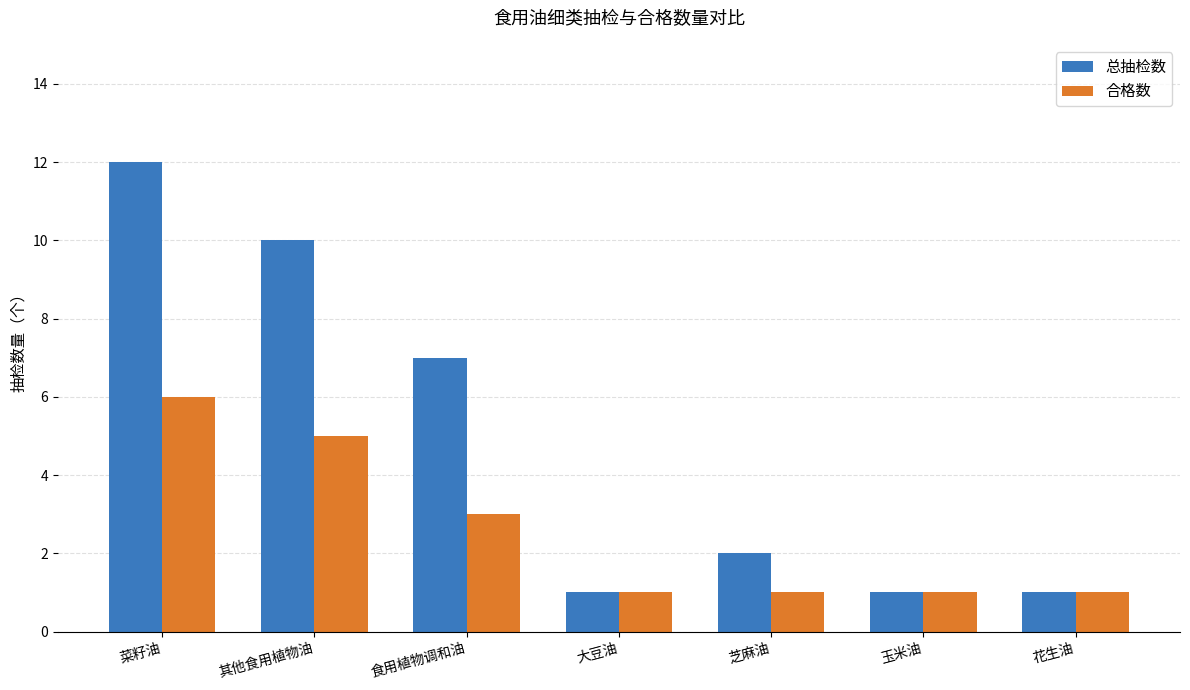

What is the sum of all 总抽检数 values?

34